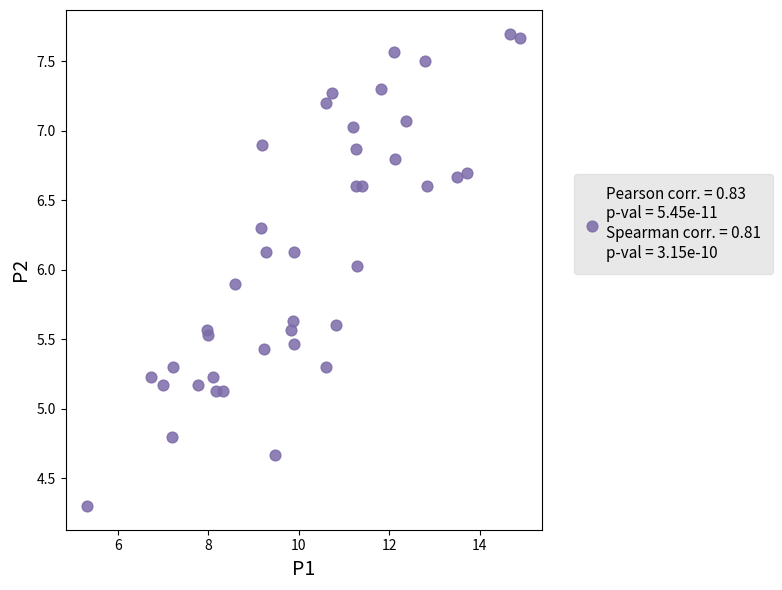

What is the range of X values (max minus min)?

9.6